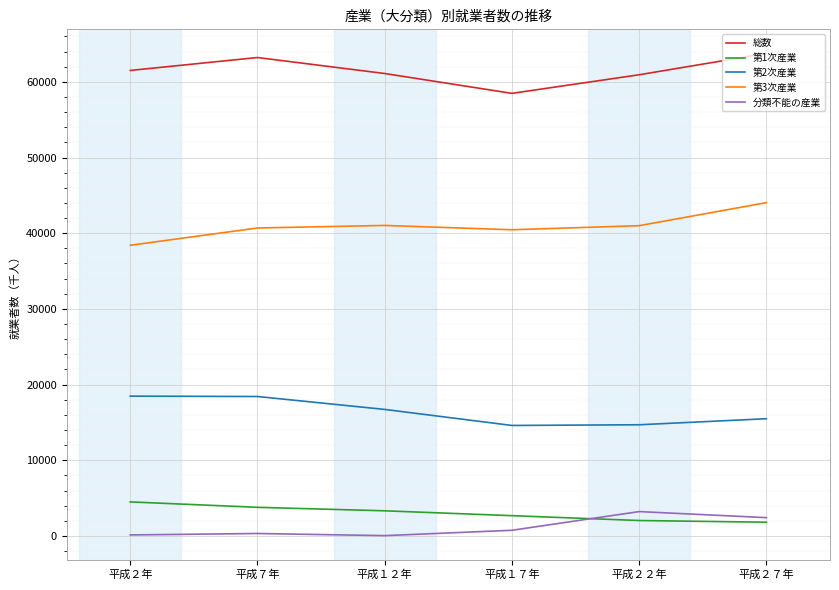

True or false: 総数 and 第2次産業 cross at least once.

False